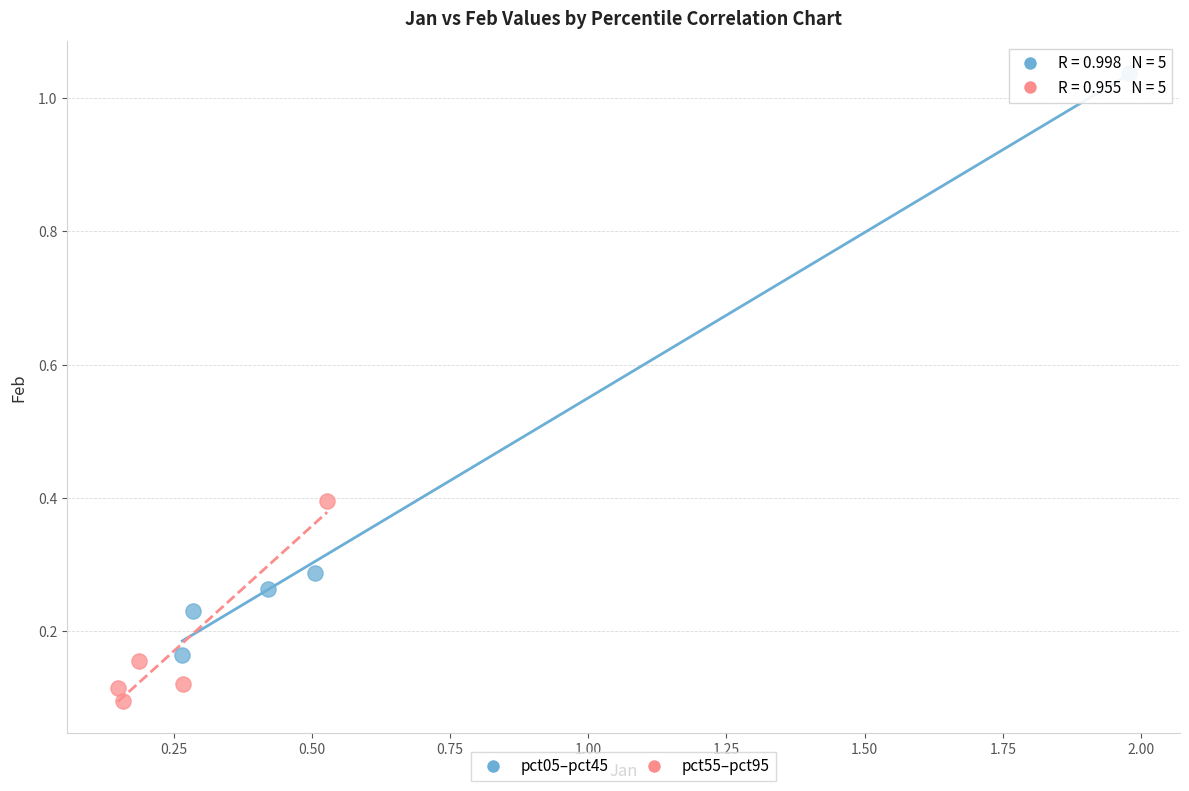

Which series reaches the maximum Y coordinate?

pct05–pct45